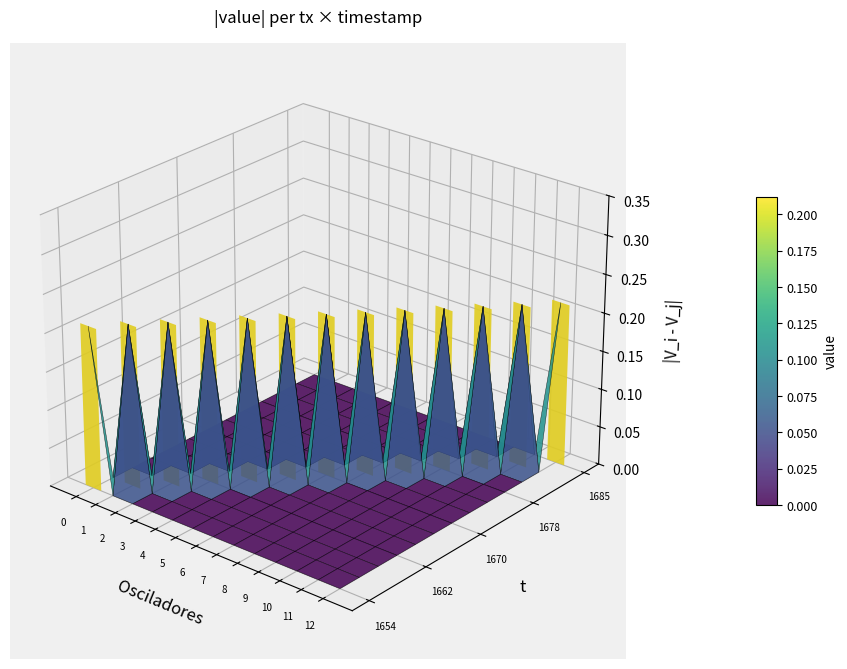

How many 1672683380 values are between 0 and 1?

13